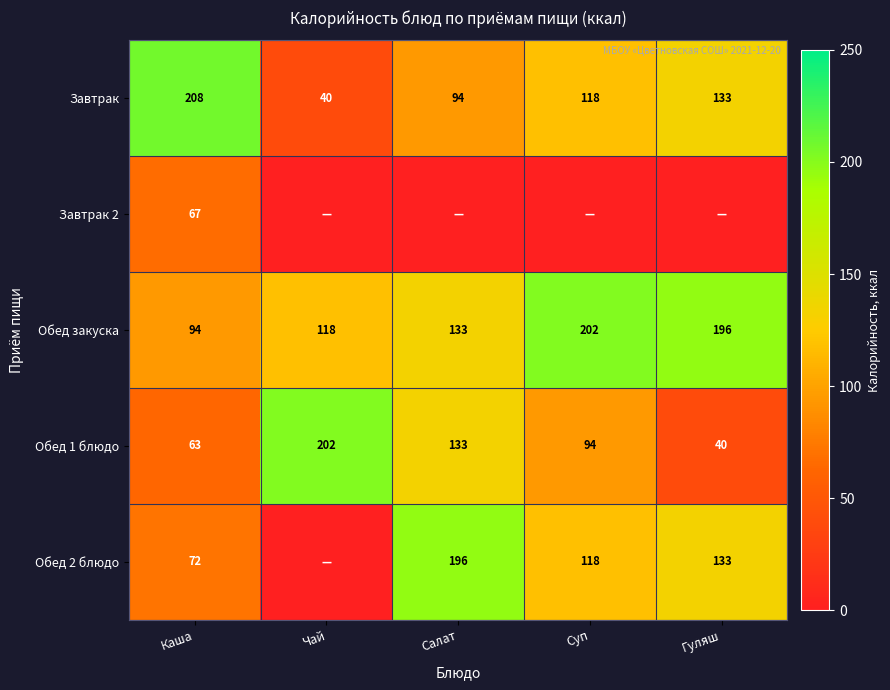

What is the maximum value for Обед закуска?

202